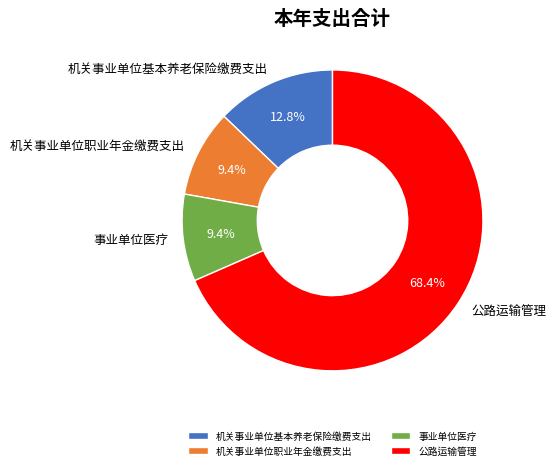

Do 机关事业单位职业年金缴费支出 and 公路运输管理 together represent more than half of the pie?

Yes